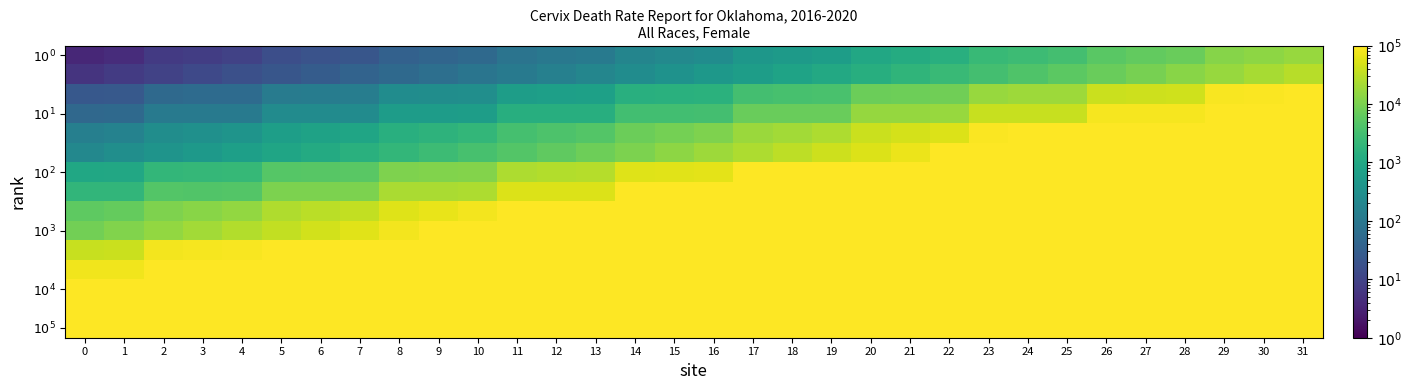

Which series changed the most between 11 and 12?

$10^2$